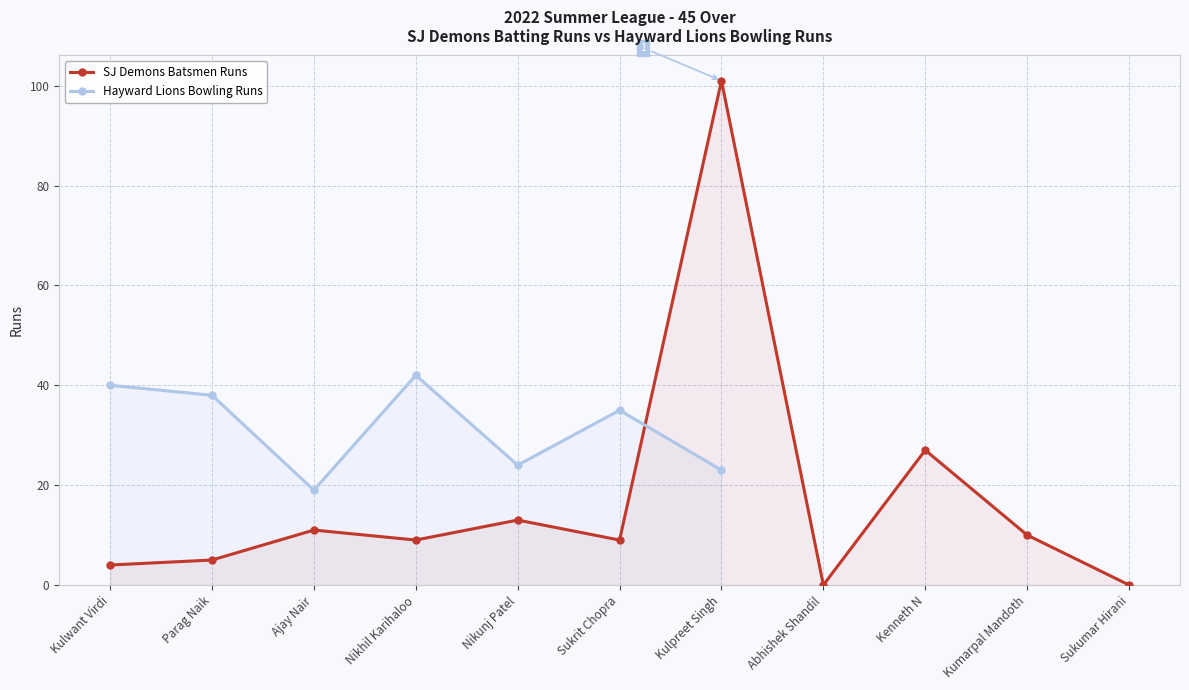

List the labels in order of value, smallest first.

Abhishek Shandil, Sukumar Hirani, Kulwant Virdi, Parag Naik, Nikhil Karihaloo, Sukrit Chopra, Kumarpal Mandoth, Ajay Nair, Nikunj Patel, Kenneth N, Kulpreet Singh